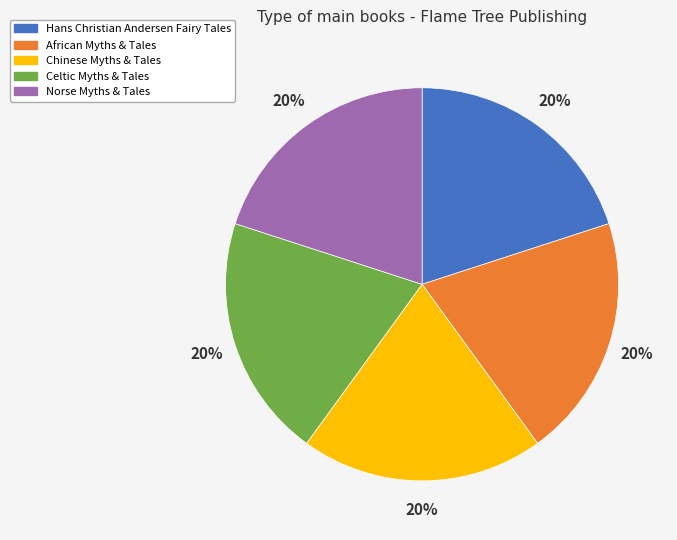

What percentage is the Celtic Myths & Tales slice, to the nearest percent?

20%